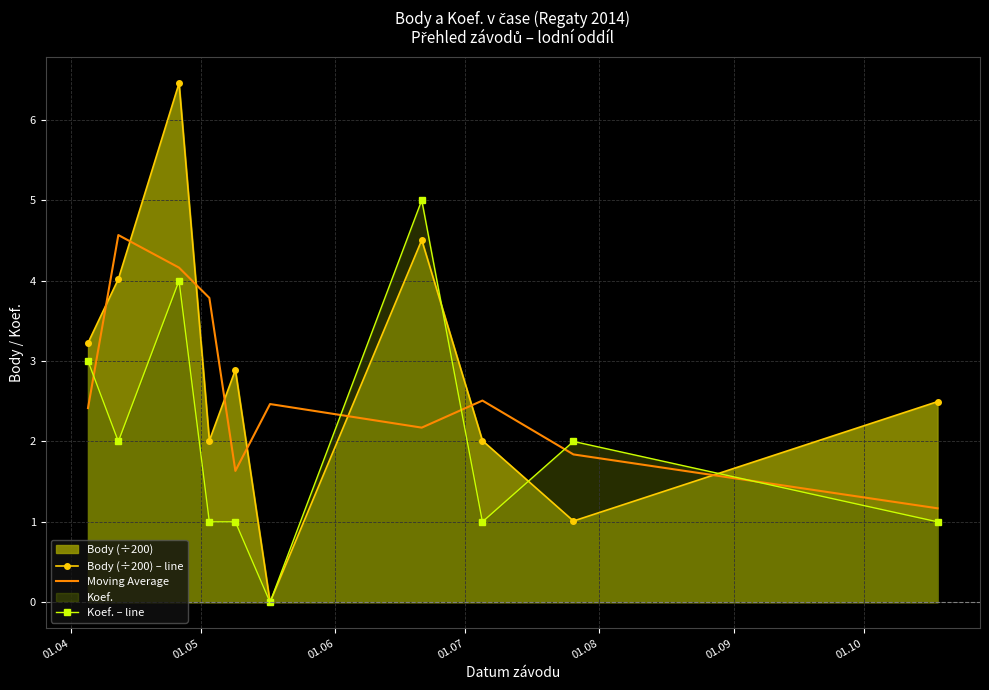

How many times do Moving Average and Body (÷200) – line cross each other?

8